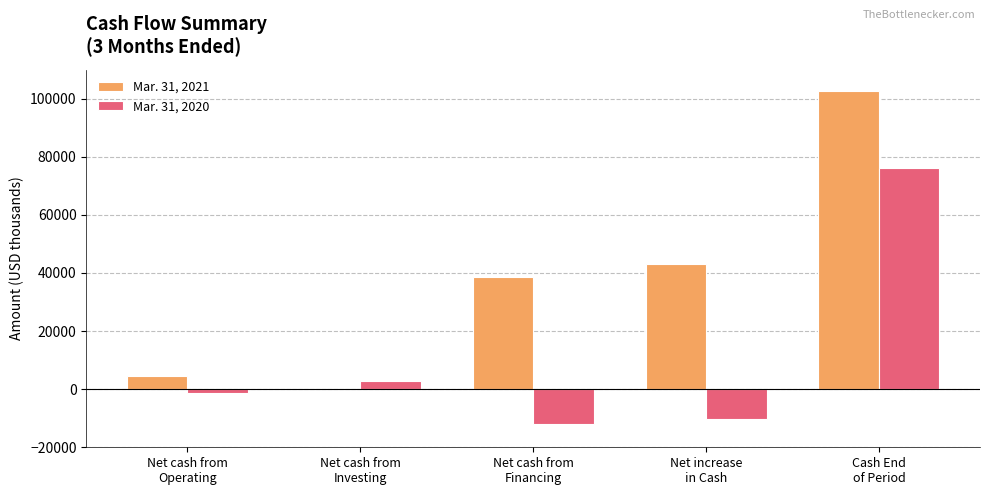

Reading right to left, transcribe all the data shown in this chart.

Mar. 31, 2021: Cash End
of Period=102624	Net increase
in Cash=43102	Net cash from
Financing=38749	Net cash from
Investing=-57	Net cash from
Operating=4410
Mar. 31, 2020: Cash End
of Period=76229	Net increase
in Cash=-10249	Net cash from
Financing=-11912	Net cash from
Investing=2979	Net cash from
Operating=-1316